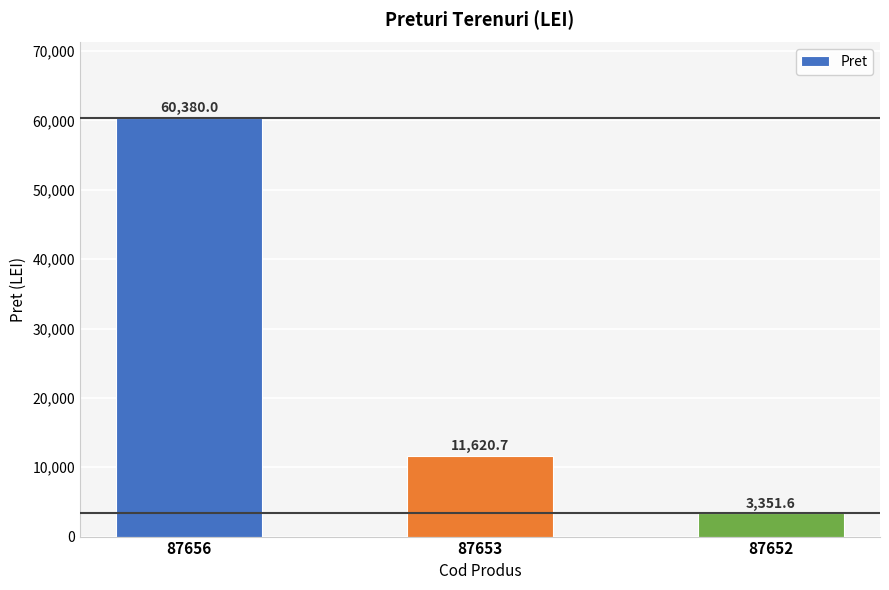

Does the chart contain stacked bars?

No